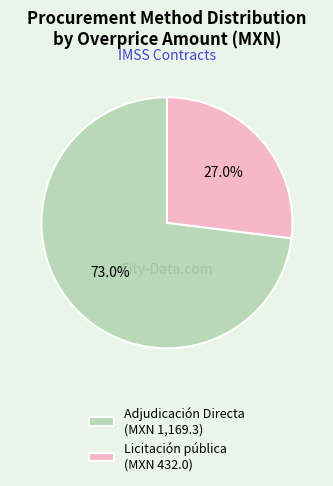

Is Licitación pública the majority of the pie?

No